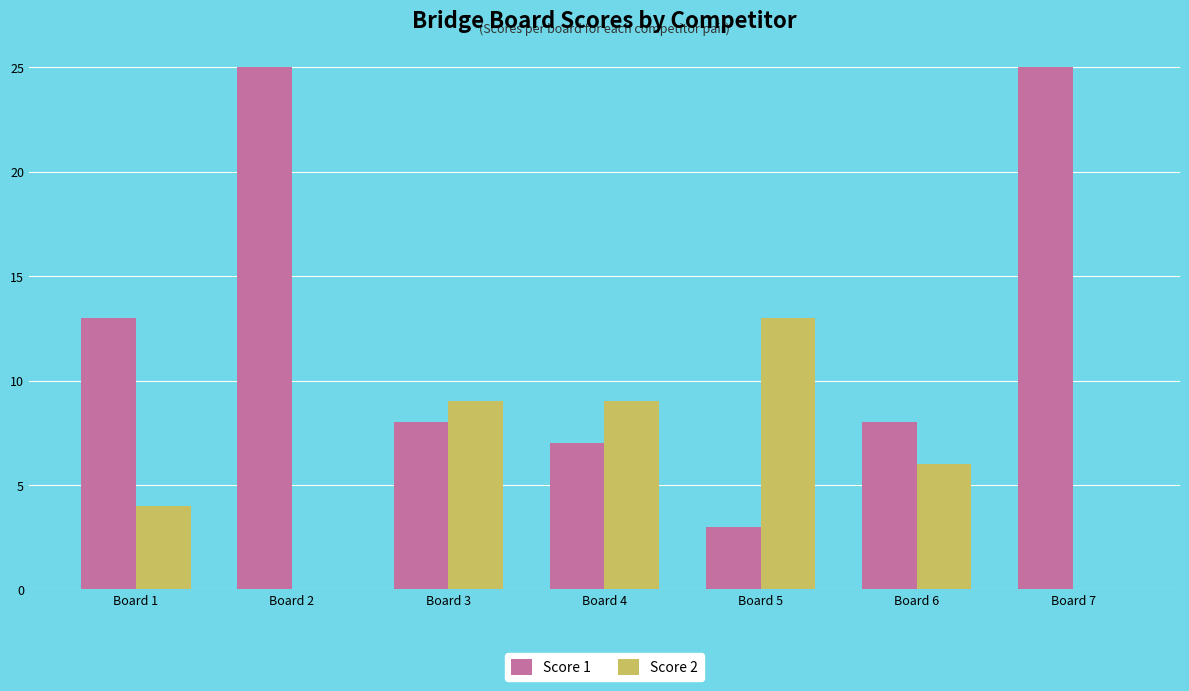

What is the greatest value displayed?

25